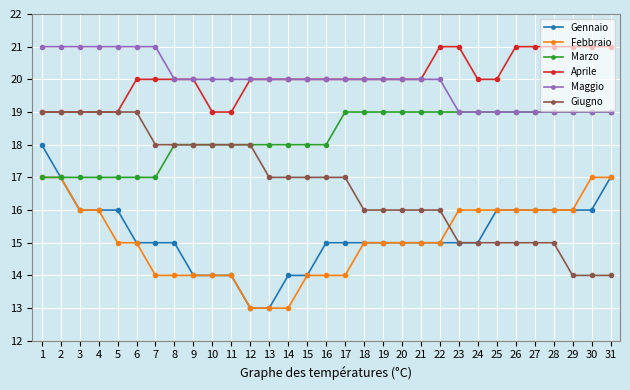

What is the value of the Maggio point at the 12th from the left?

20